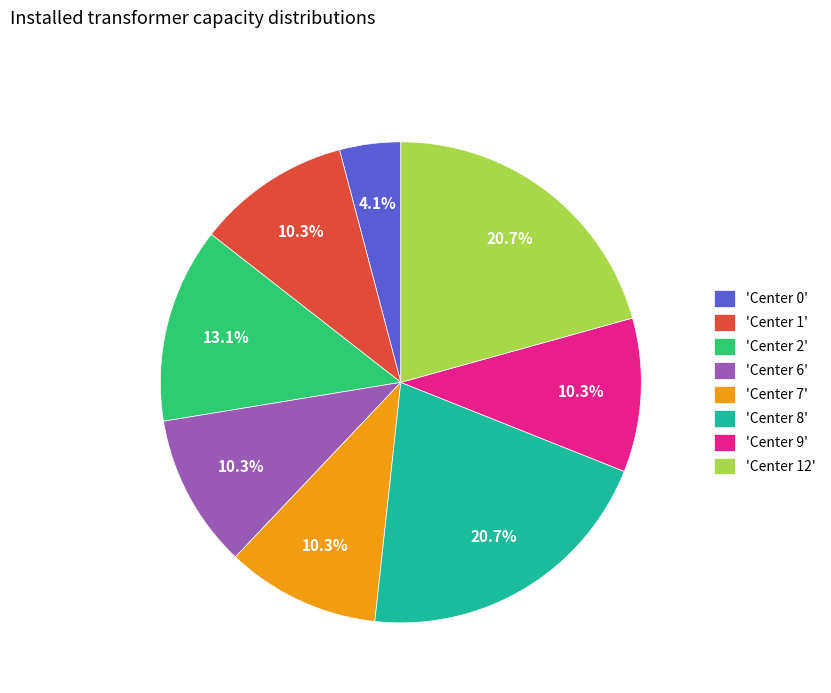

Does any single category account for the majority?

No